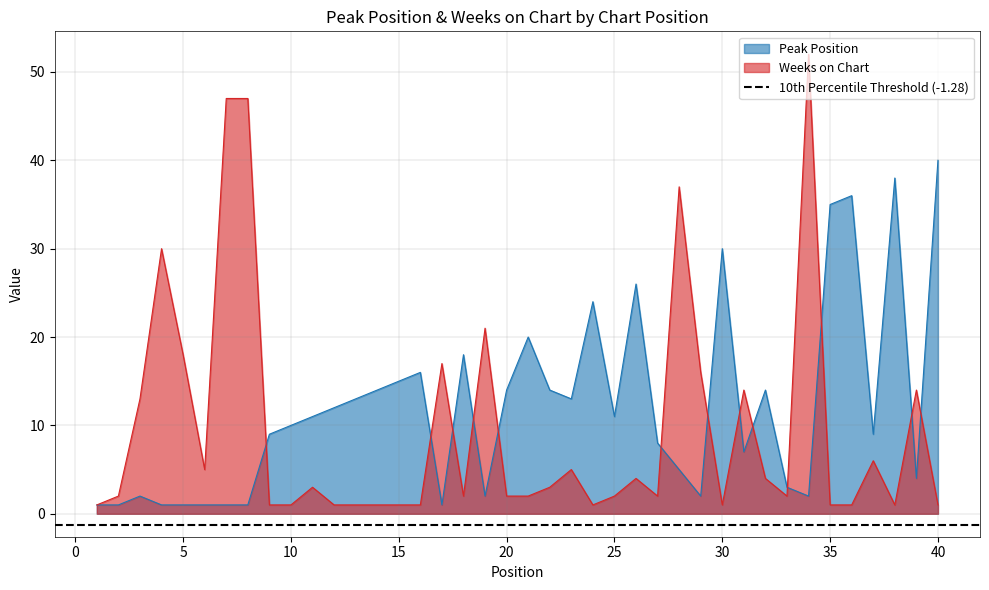

True or false: Peak Position has more than 0 points higher than both neighbors.

True